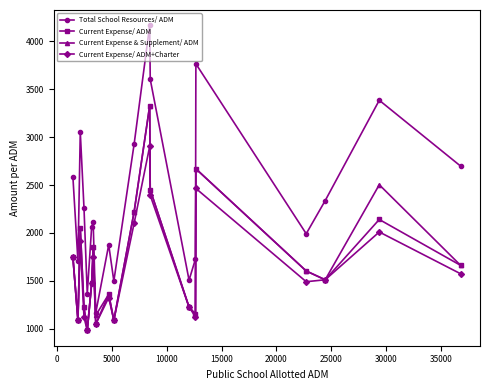

True or false: Current Expense/ ADM has more than 2 interior local peaks.

True